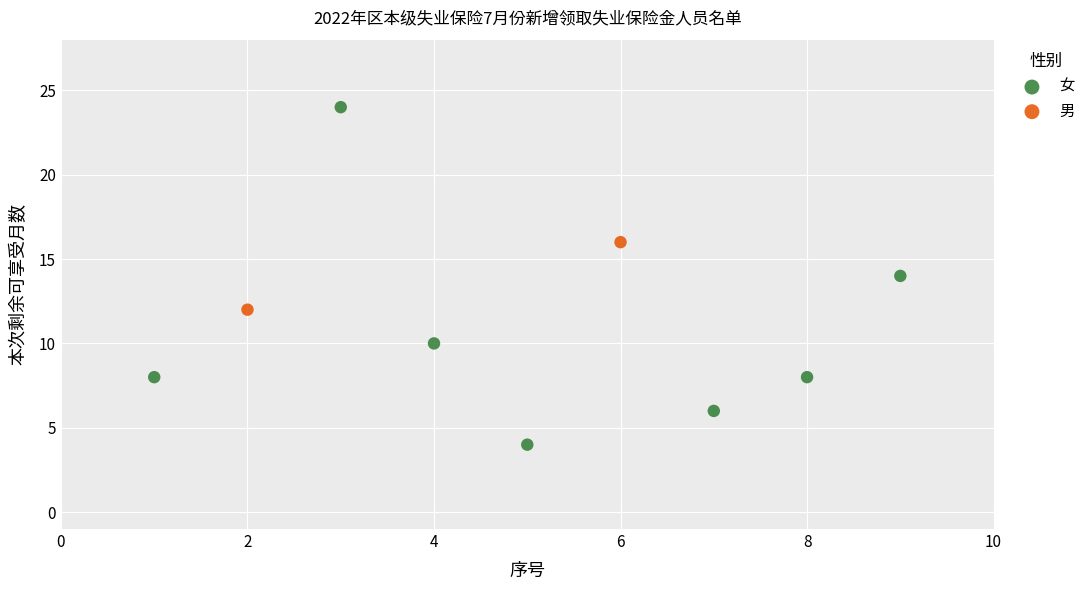

What are all the series names shown in the legend?

女, 男